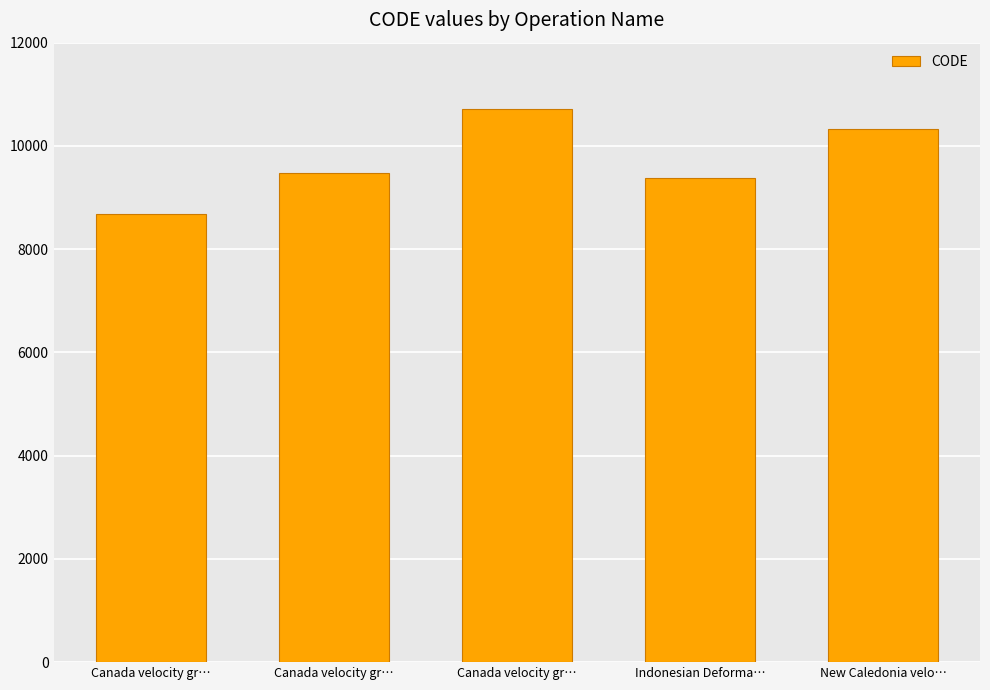

At which category does the chart reach its peak across all series?

Canada velocity gr…